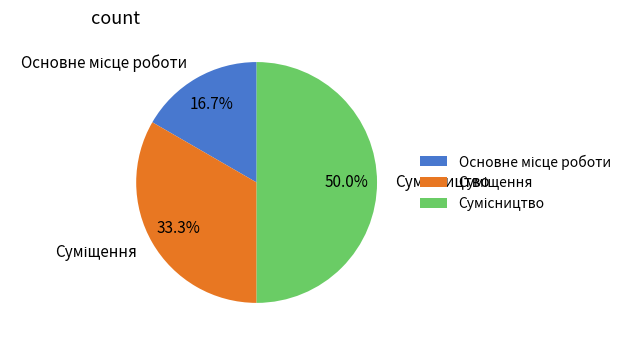

Is Основне місце роботи the majority of the pie?

No